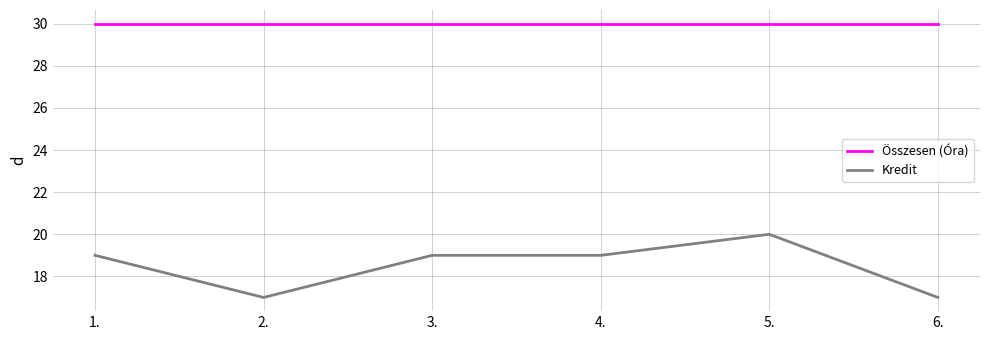

Is it true that Összesen (Óra) equals 30 at 5.?

True